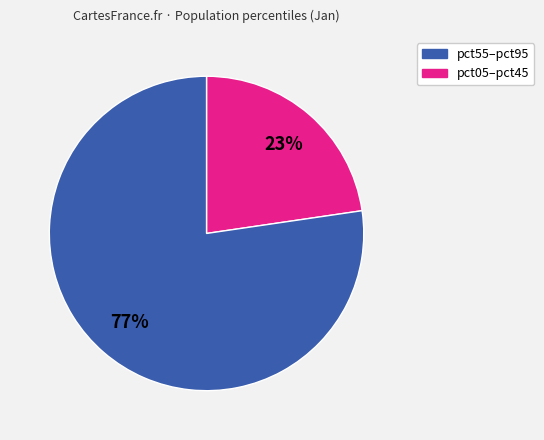

Count the number of slices in the pie.

2